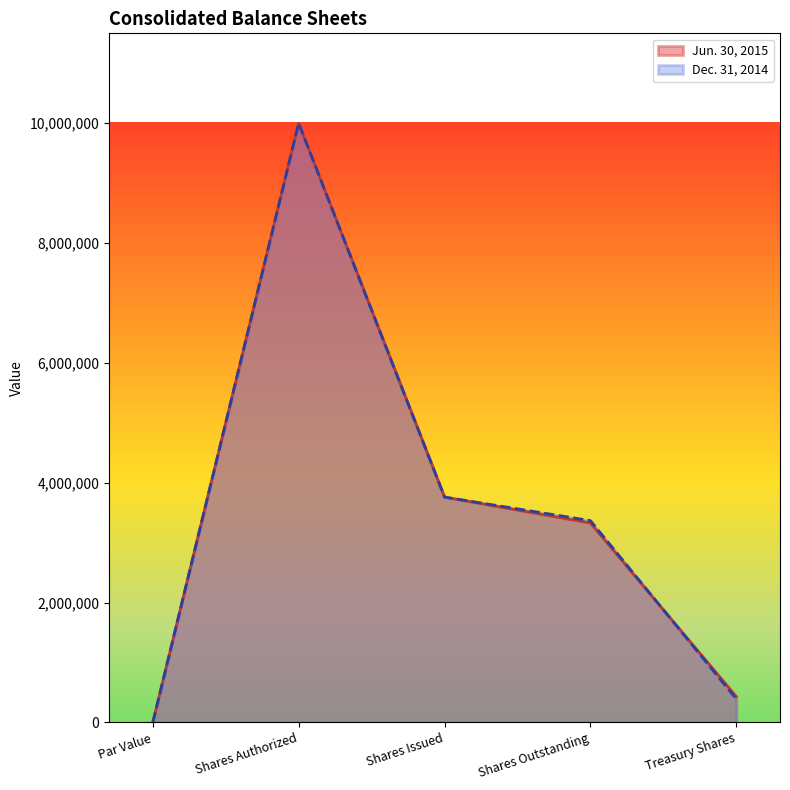

Does the chart display data point markers on the line(s)?

No